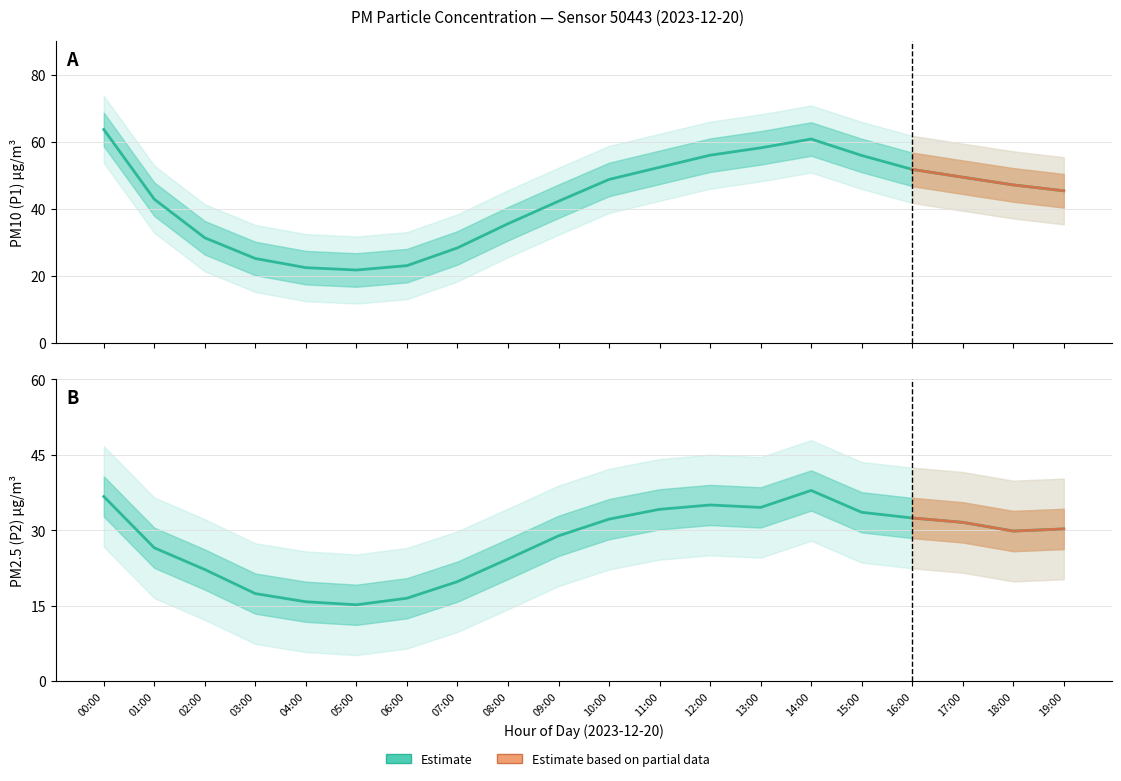

What is the greatest value displayed?

63.7